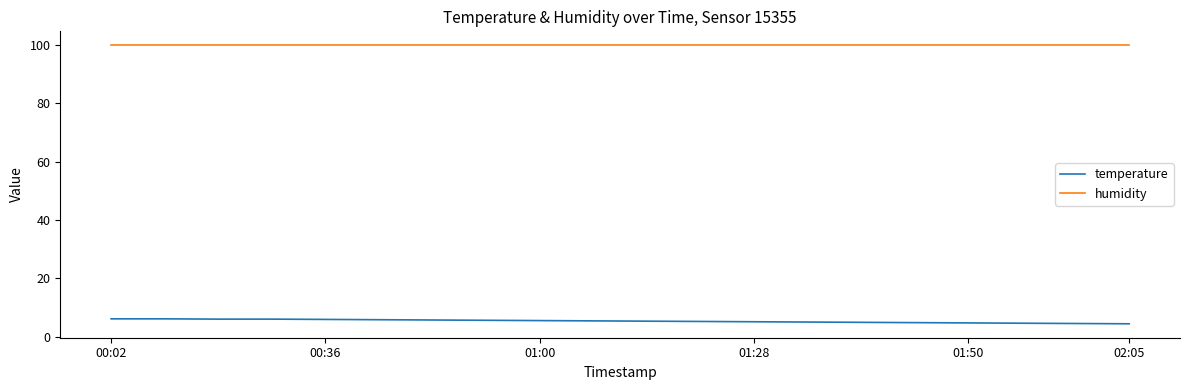

True or false: humidity and temperature intersect in this chart.

False